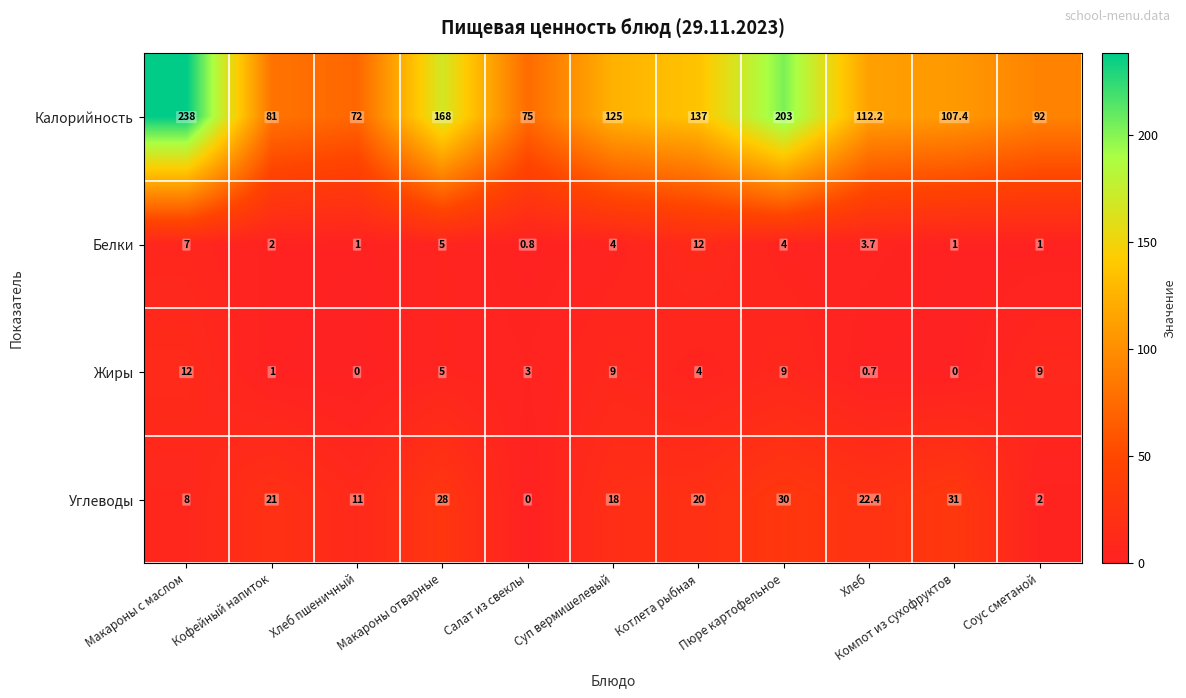

How many values in Жиры are above zero?

9